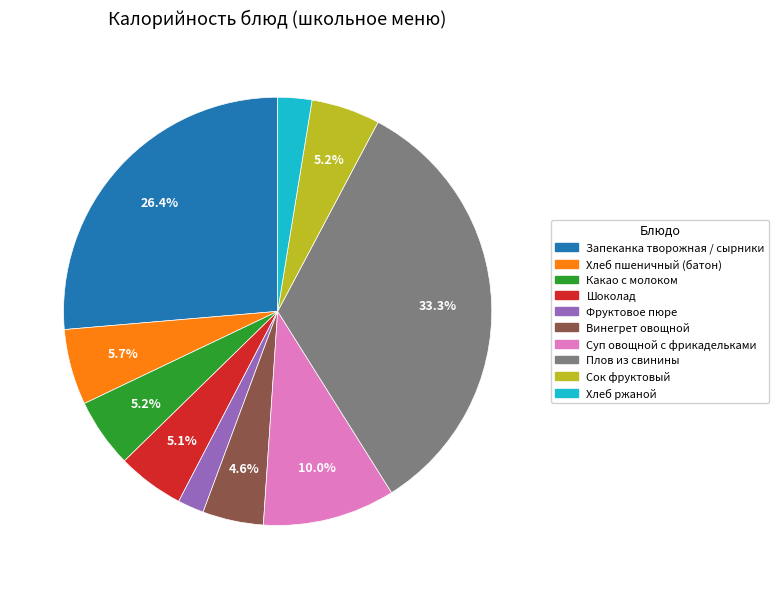

To the nearest percent, what percentage of the pie is Плов из свинины?

33%